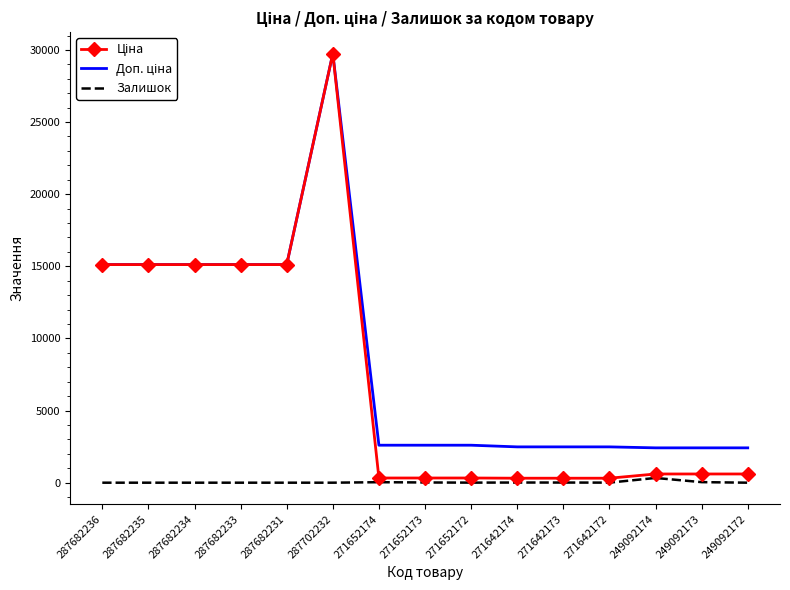

What is the sum of all Залишок values?

444.0